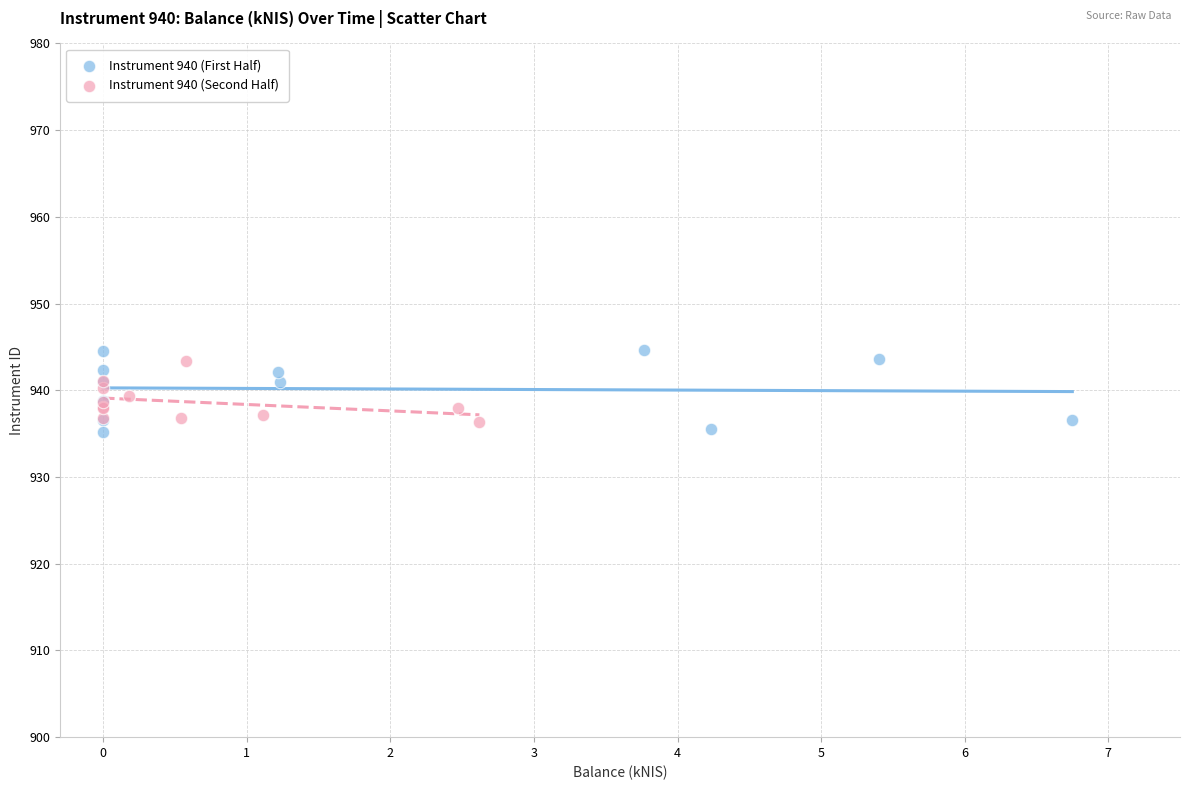

Which series reaches the minimum Y coordinate?

Instrument 940 (First Half)